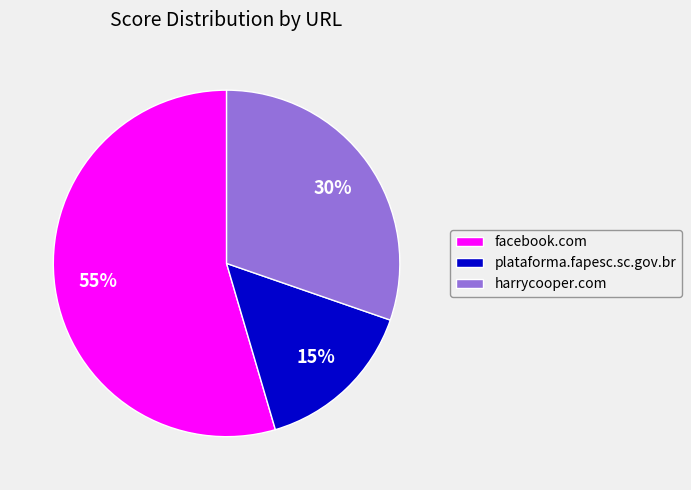

How many slices are in this pie chart?

3